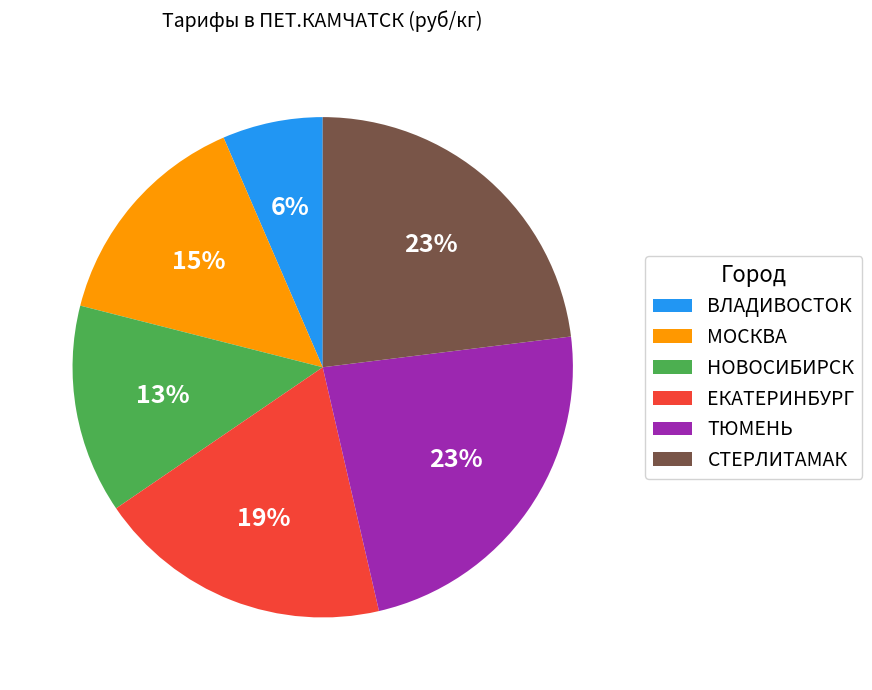

Does МОСКВА account for over 50% of the chart?

No